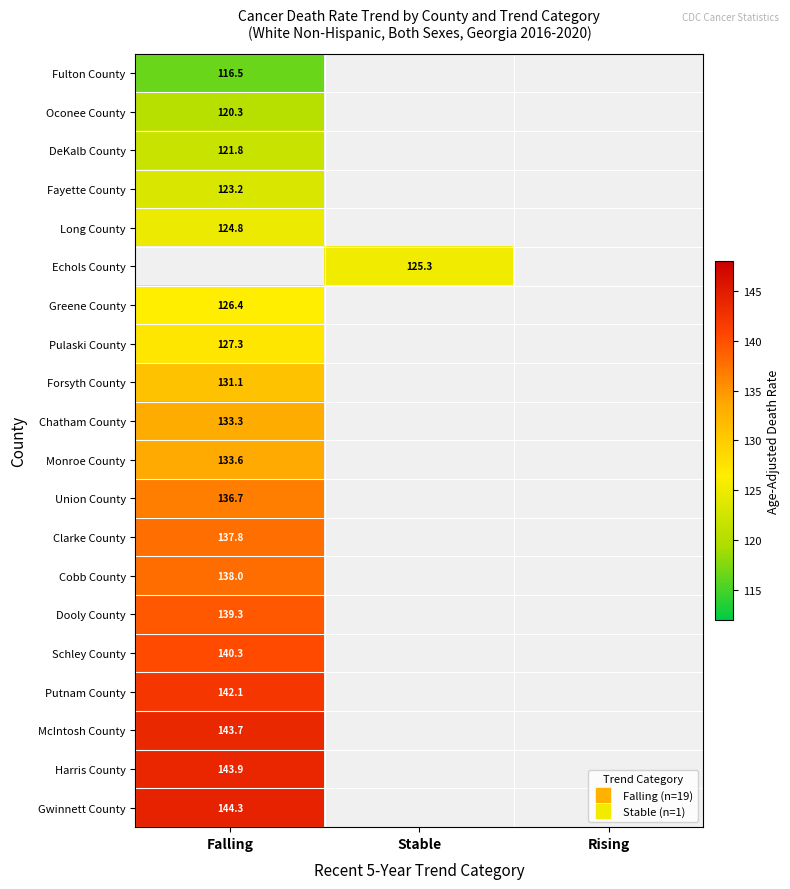

At which category does the chart reach its peak across all series?

Falling